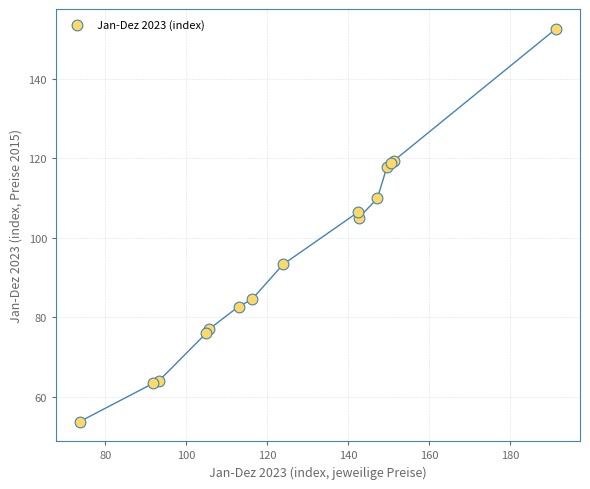

What Y value in the scatter plot is closest to 103?

105.0